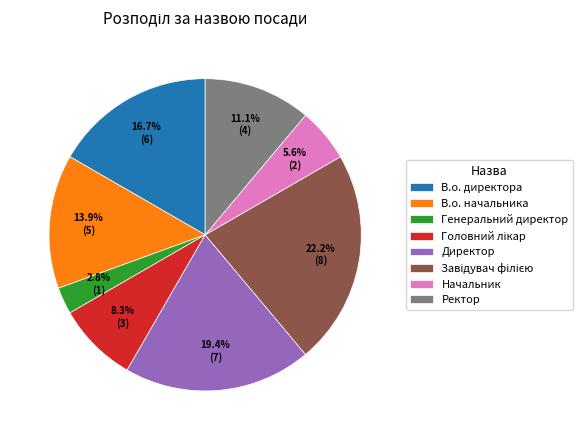

Approximately how many times larger is the value at В.о. начальника compared to Начальник?

2.5